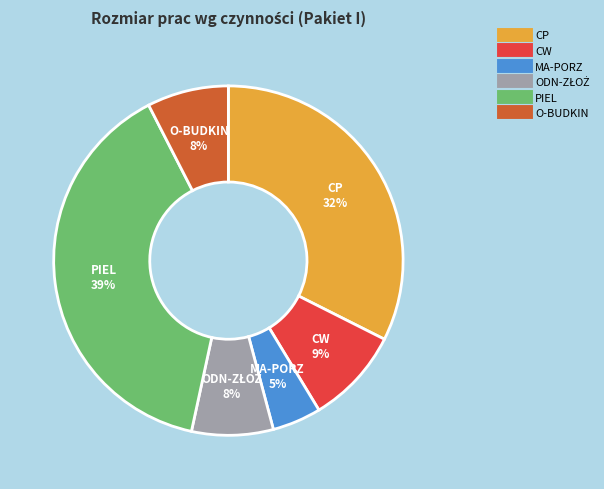

What percentage is the CW slice, to the nearest percent?

9%